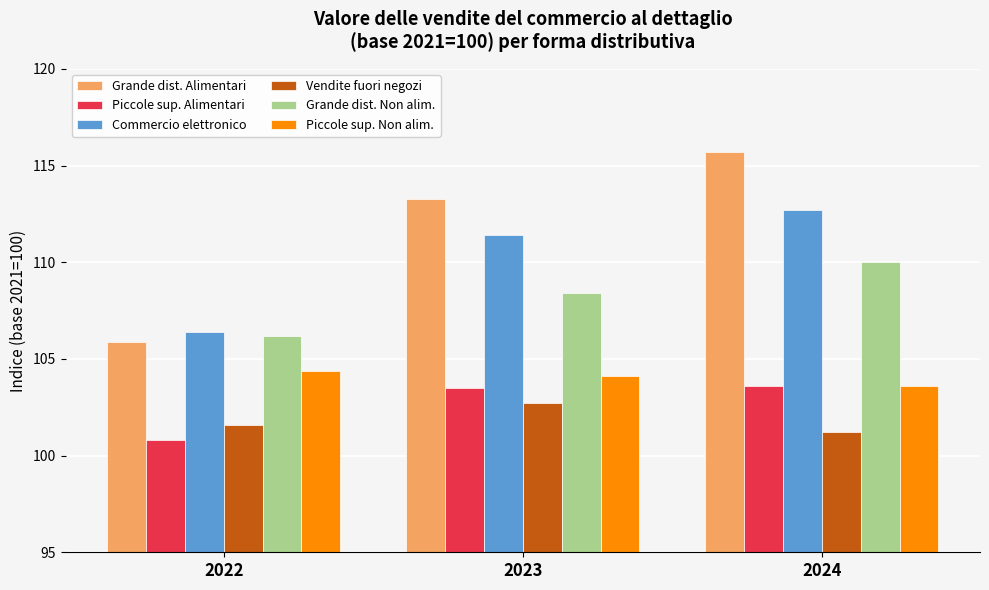

How many values in the Grande dist. Alimentari series exceed 113?

2